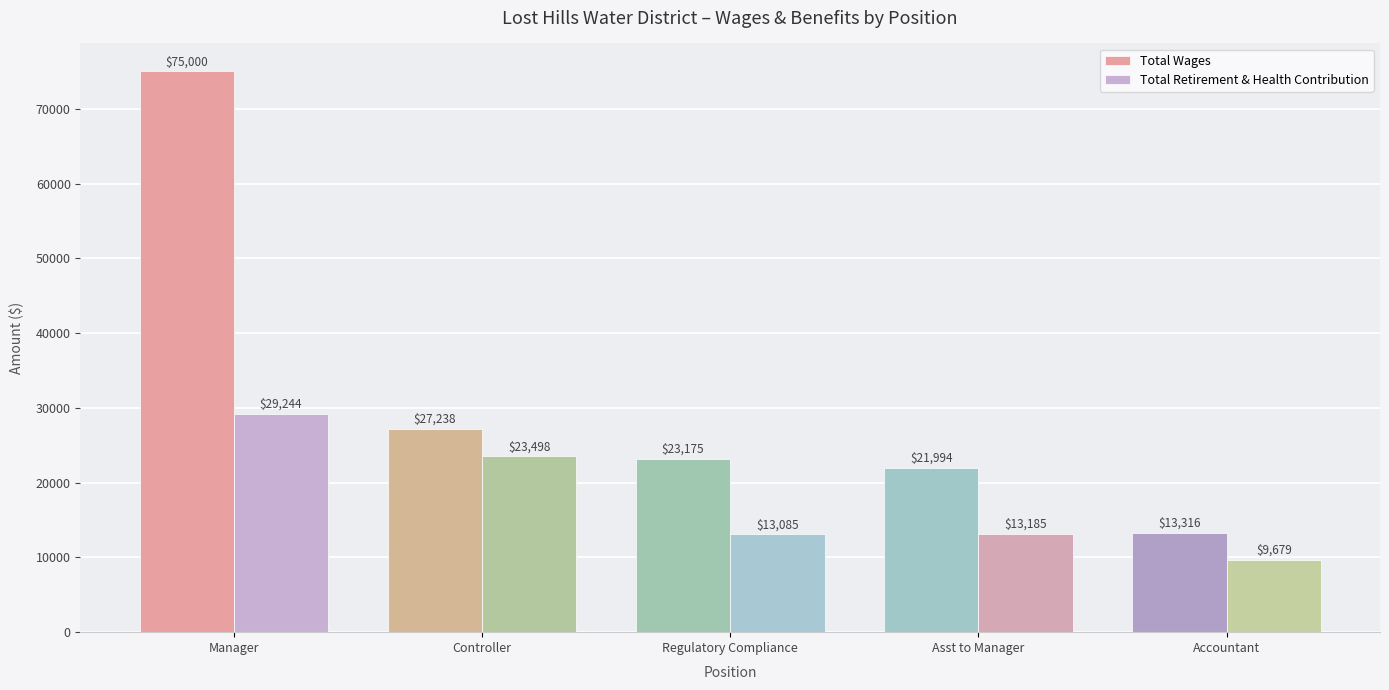

Which label corresponds to the largest value in the chart?

Manager